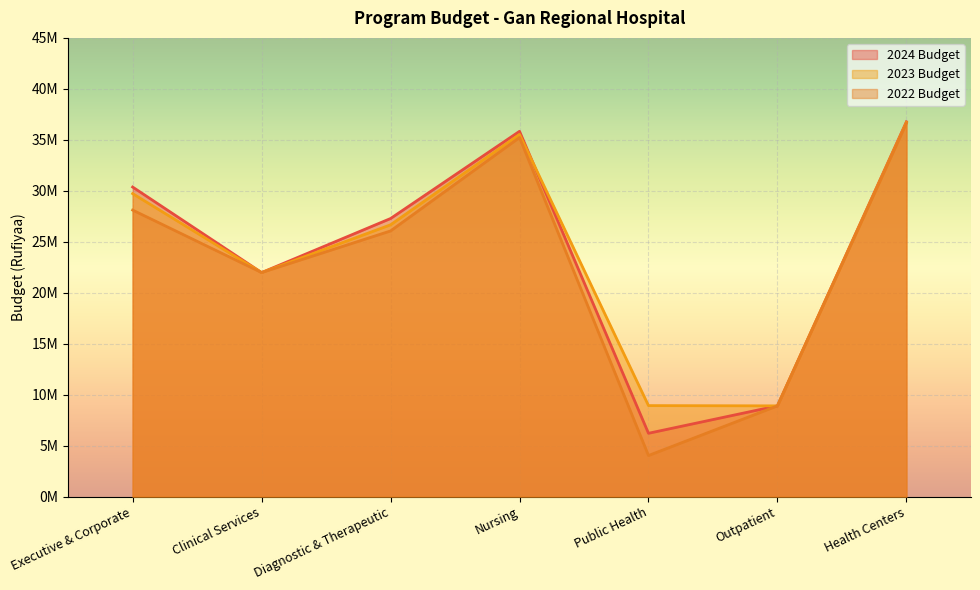

Read the 2022 Budget value at Executive & Corporate, to the nearest 100.

28110300